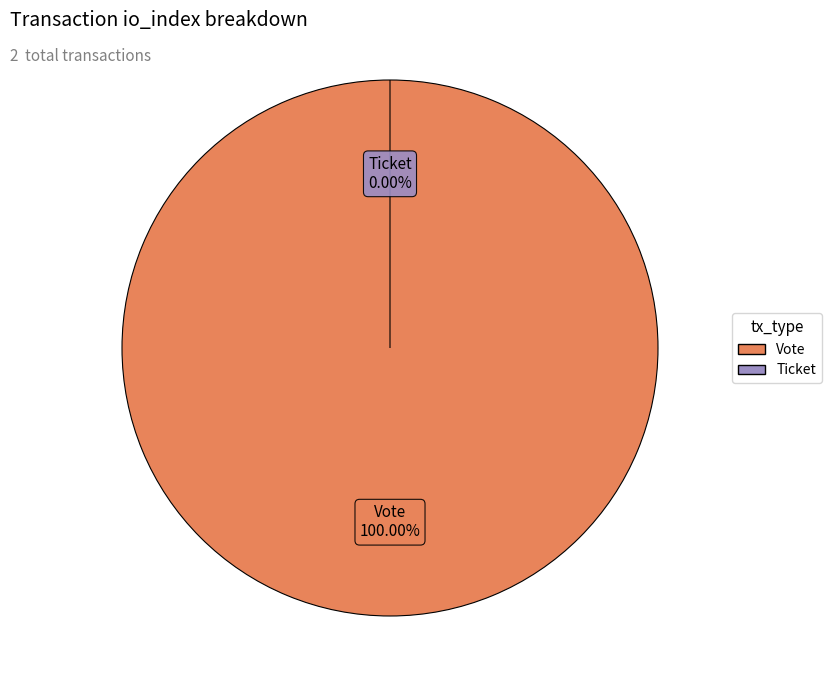

Rank the categories by value from lowest to highest.

Ticket, Vote